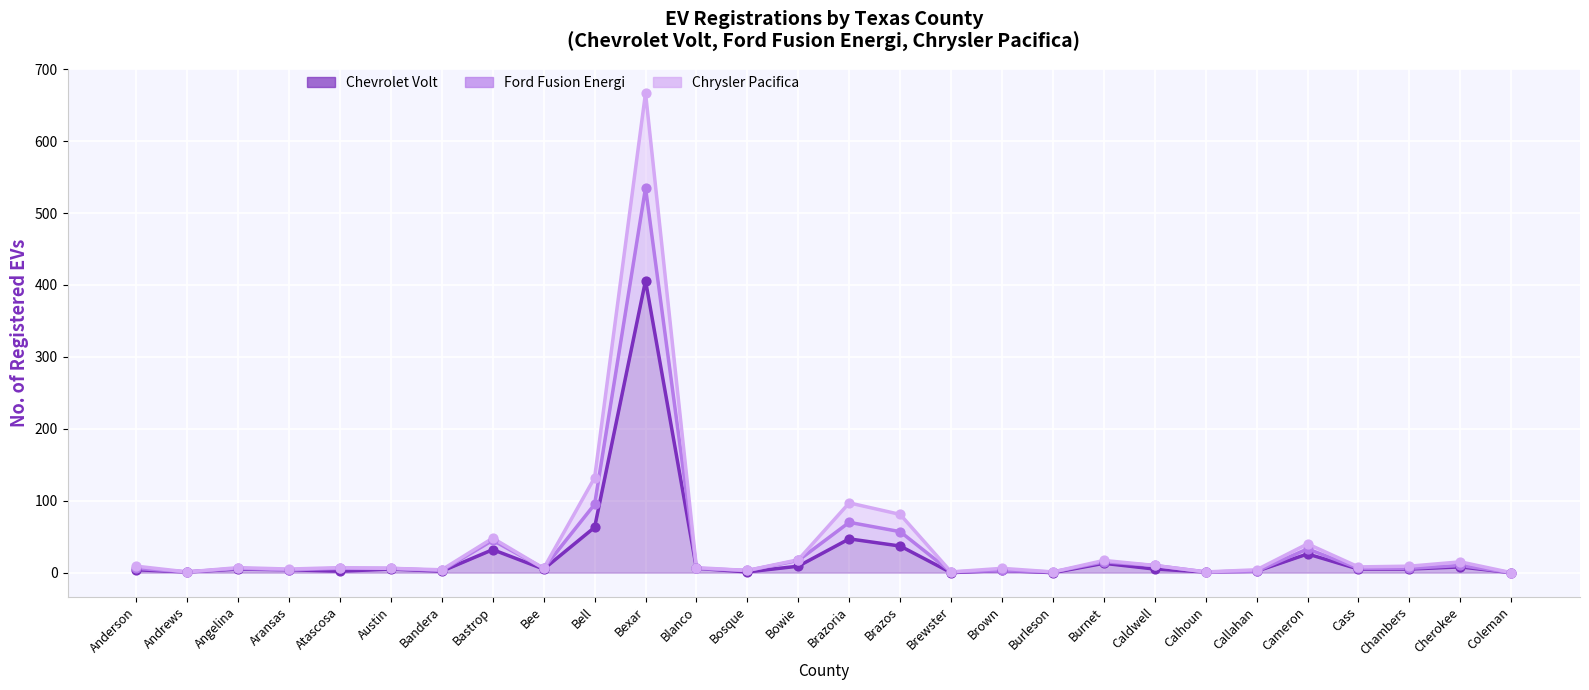

What are all the series names shown in the legend?

Chevrolet Volt, Ford Fusion Energi, Chrysler Pacifica